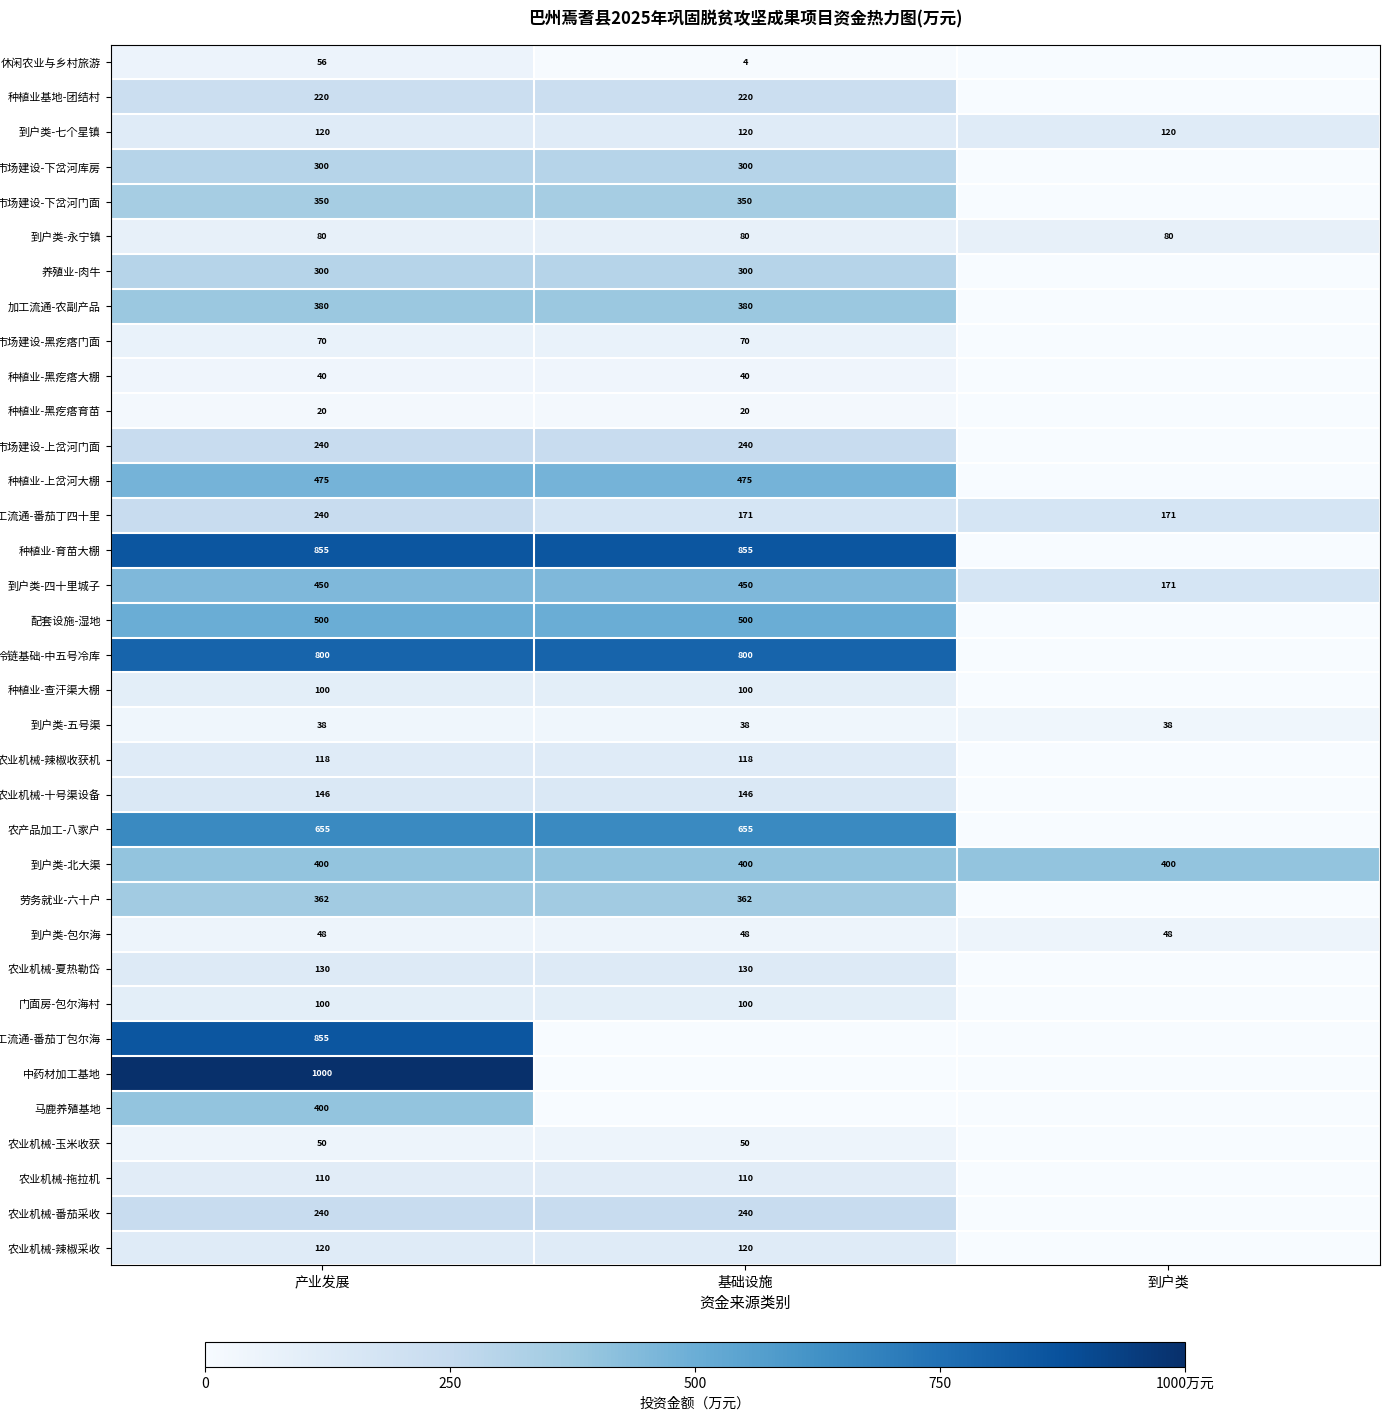

Is the value of 农业机械-番茄采收 at 基础设施 greater than the value of 到户类-七个星镇 at 基础设施?

Yes